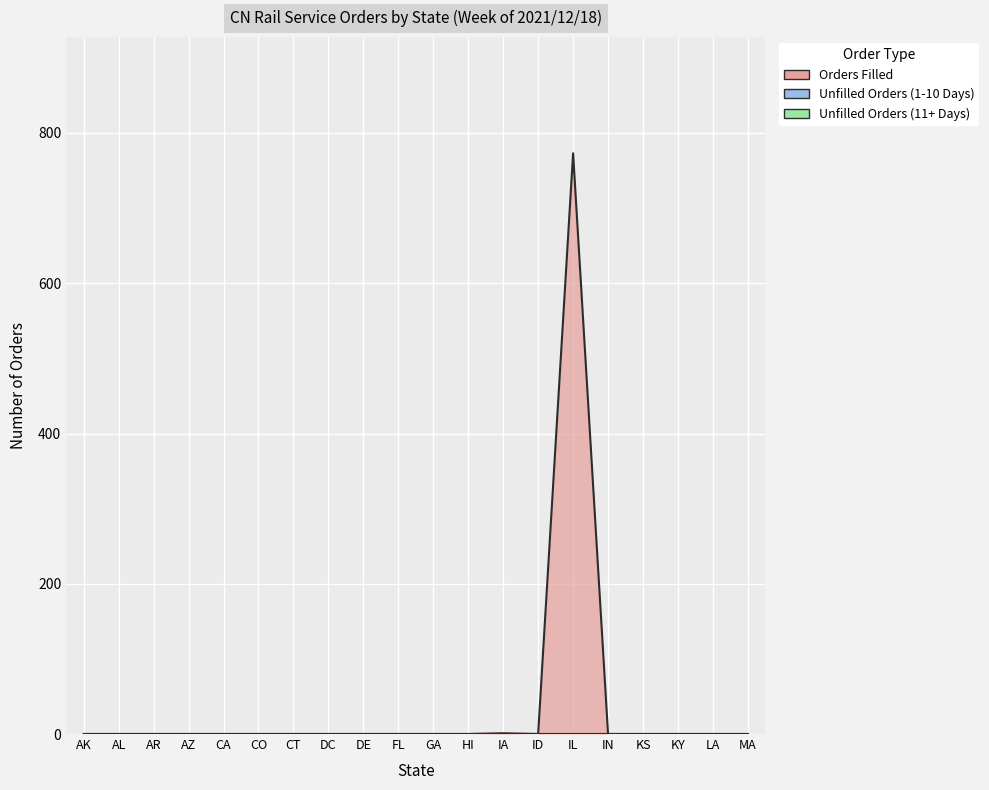

Does the chart display data point markers on the line(s)?

No